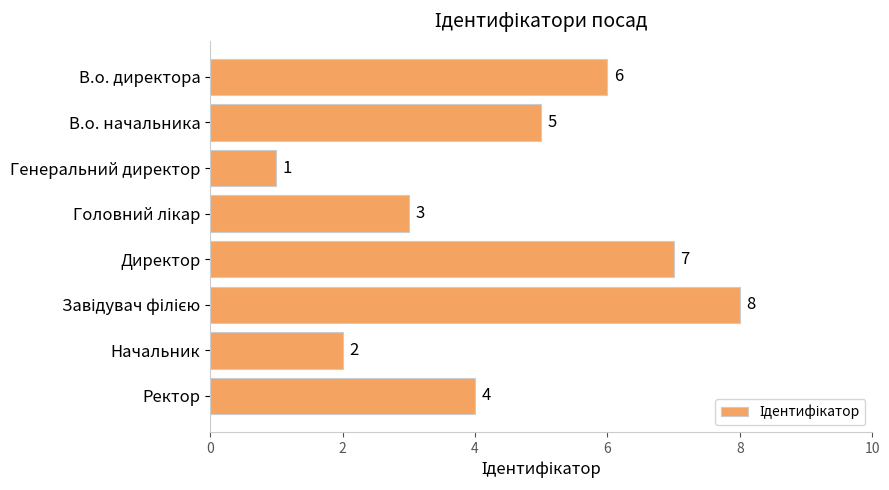

What is the change in value from В.о. директора to Генеральний директор?

-5